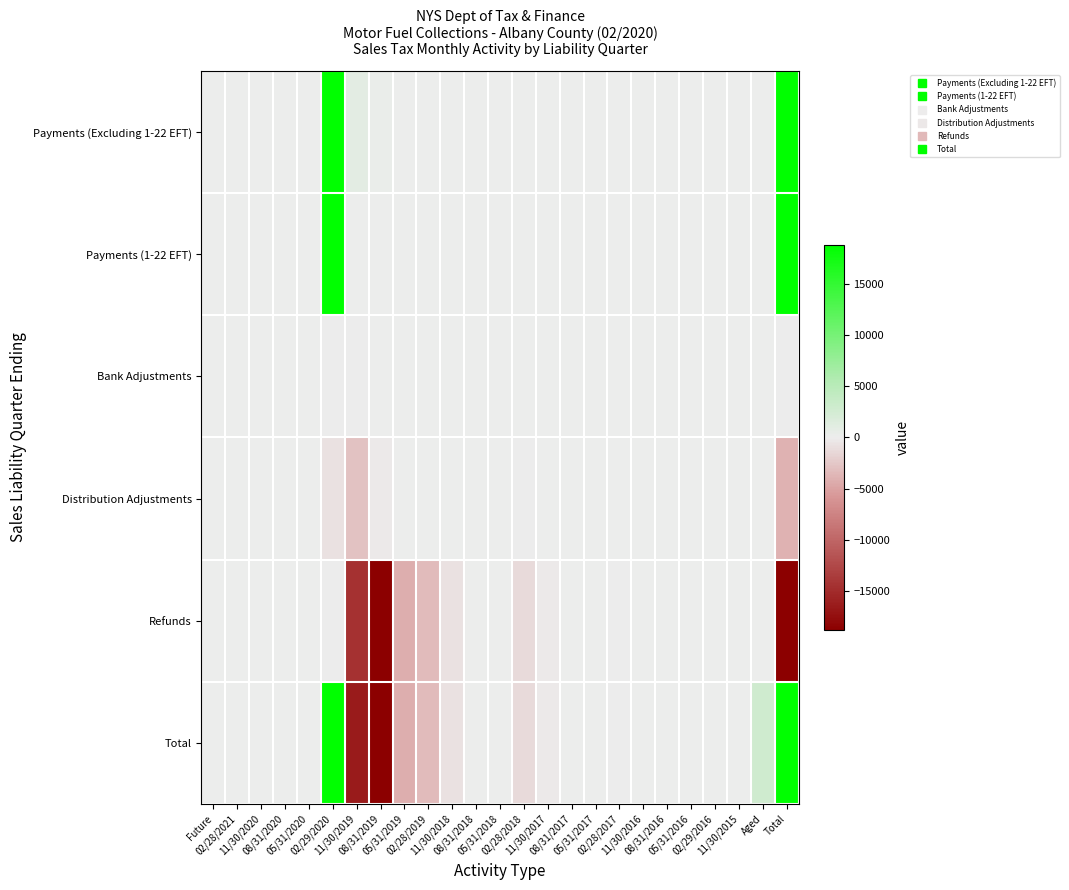

Which category has the highest value across all series?

02/29/2020